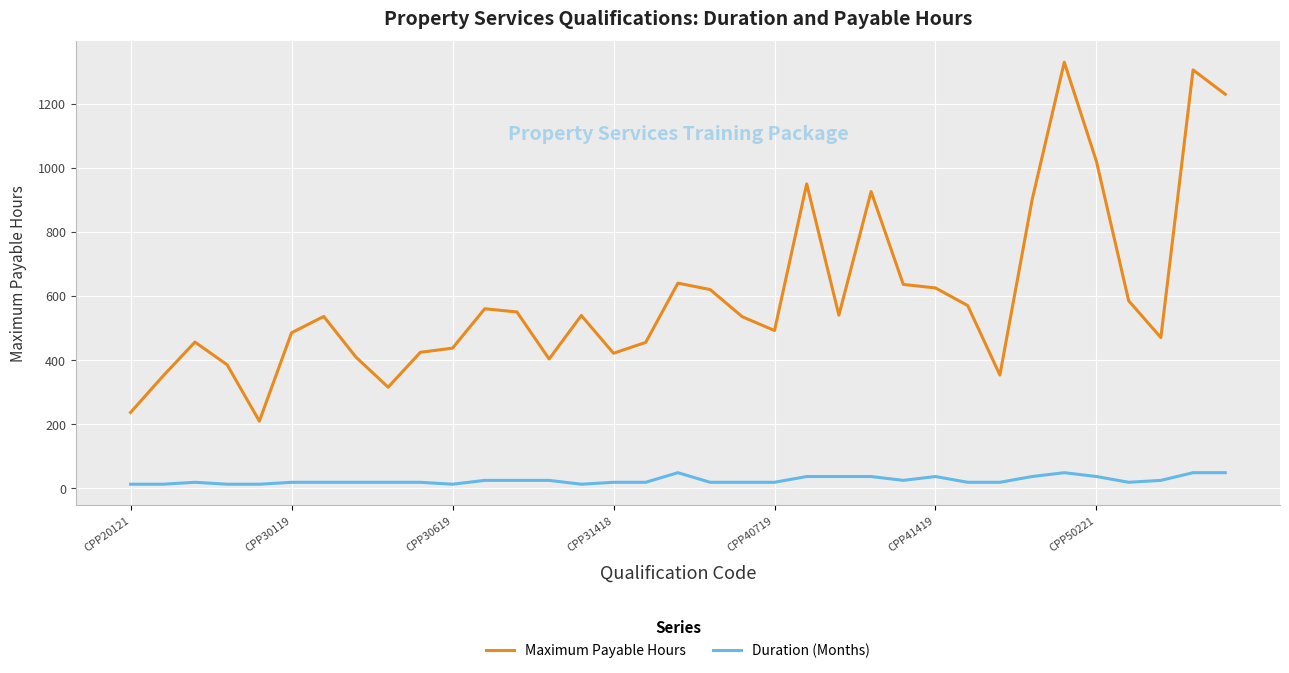

Which series has the largest total across all categories?

Maximum Payable Hours